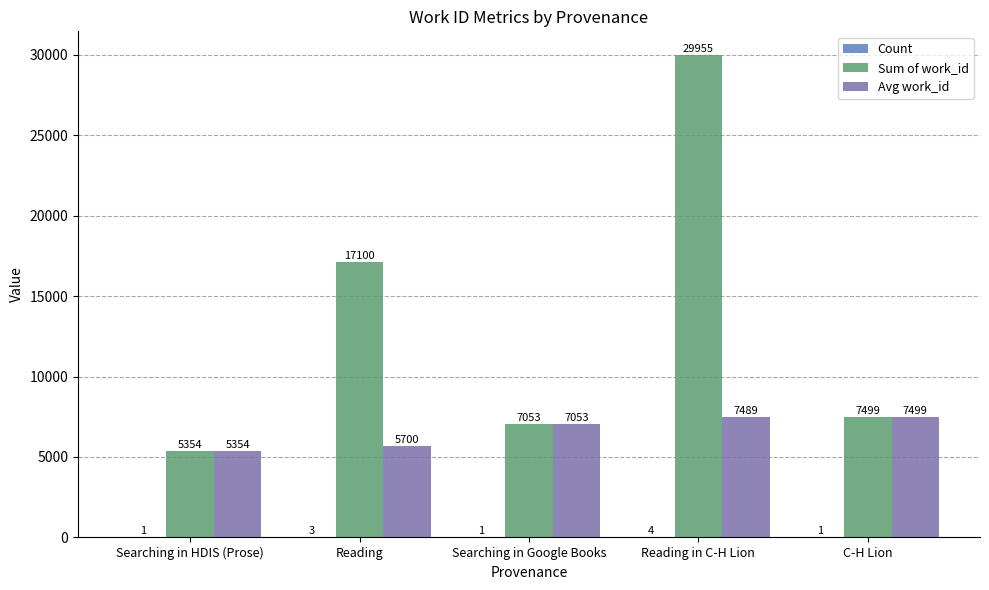

Does the chart contain stacked bars?

No